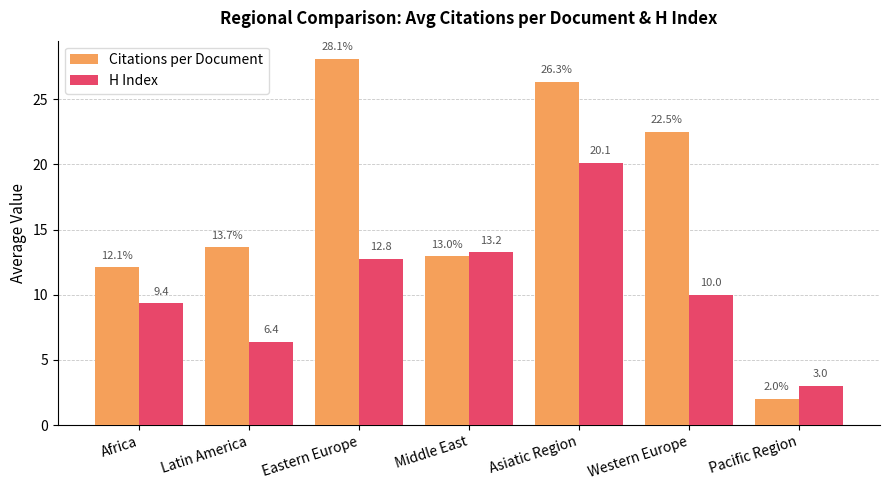

Are the bars horizontal?

No